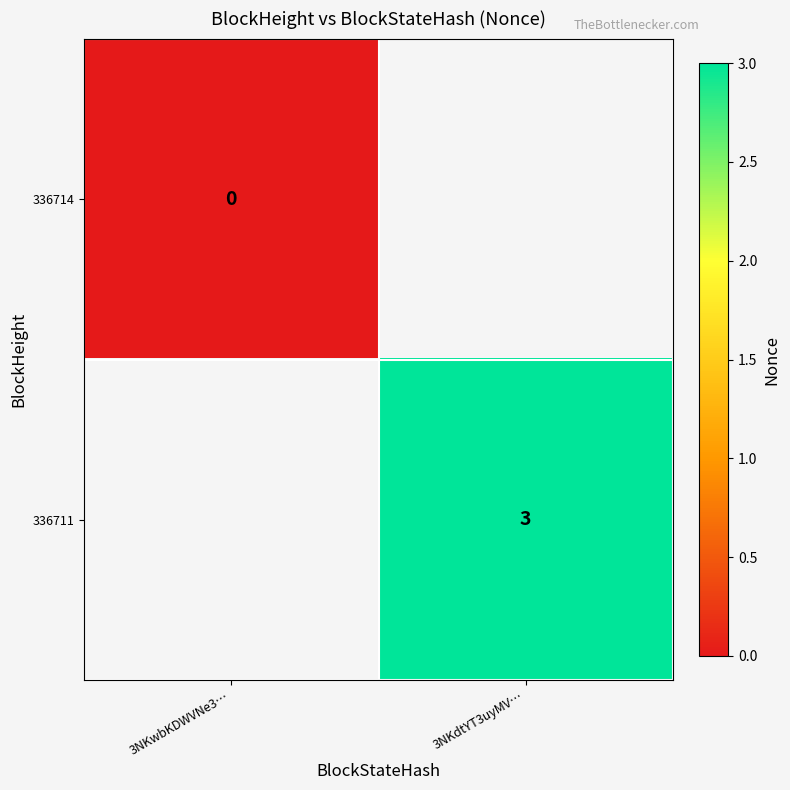

The value of 336711 at 3NKdtYT3uyMV… is 3. True or false?

True